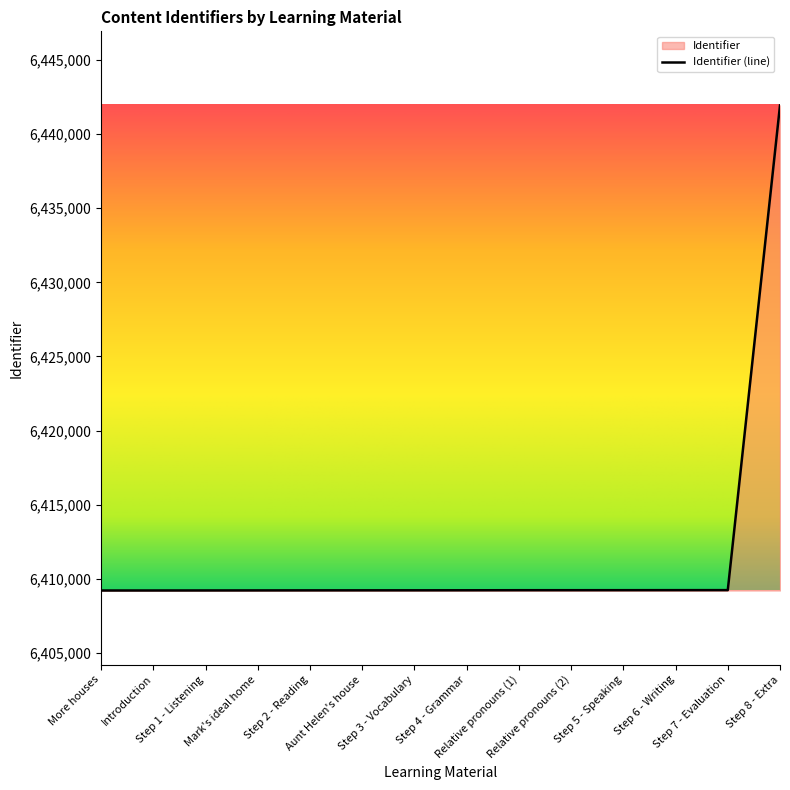

Between Step 2 - Reading and Step 5 - Speaking, which is larger?

Step 5 - Speaking